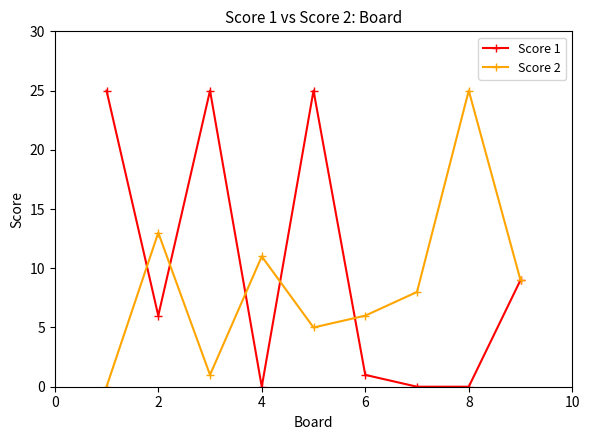

Reading right to left, transcribe all the data shown in this chart.

Score 1: 9	0	0	1	25	0	25	6	25
Score 2: 9	25	8	6	5	11	1	13	0